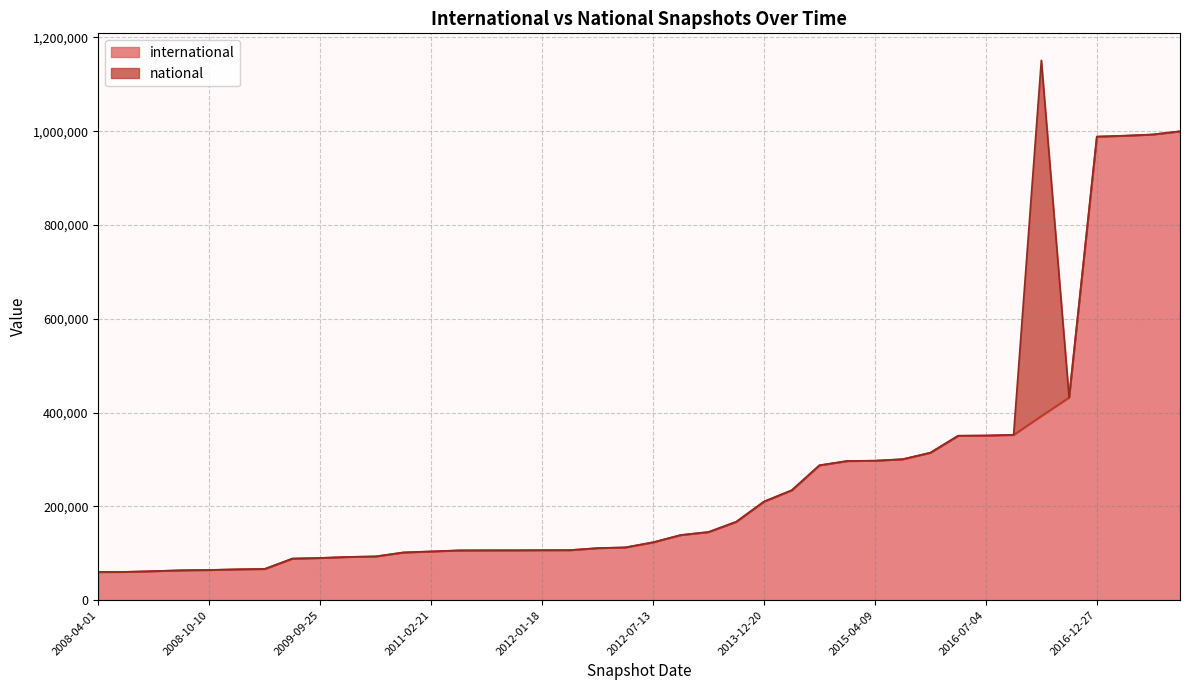

What is the sum of all values?

10137059